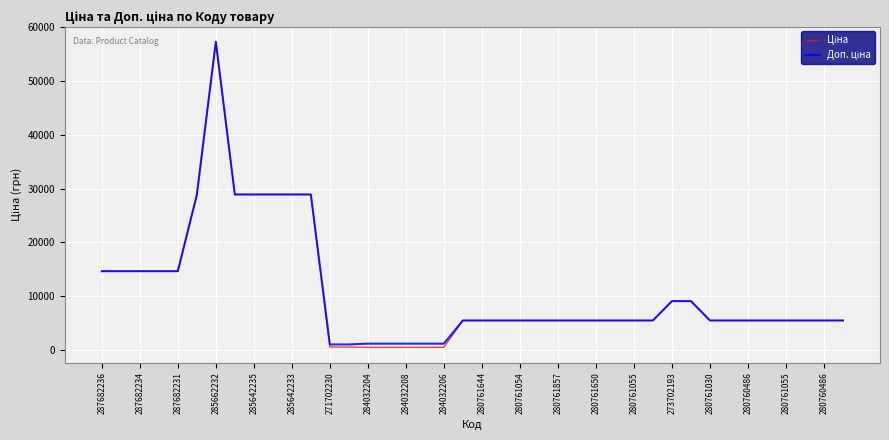

How many lines are shown in the chart?

2